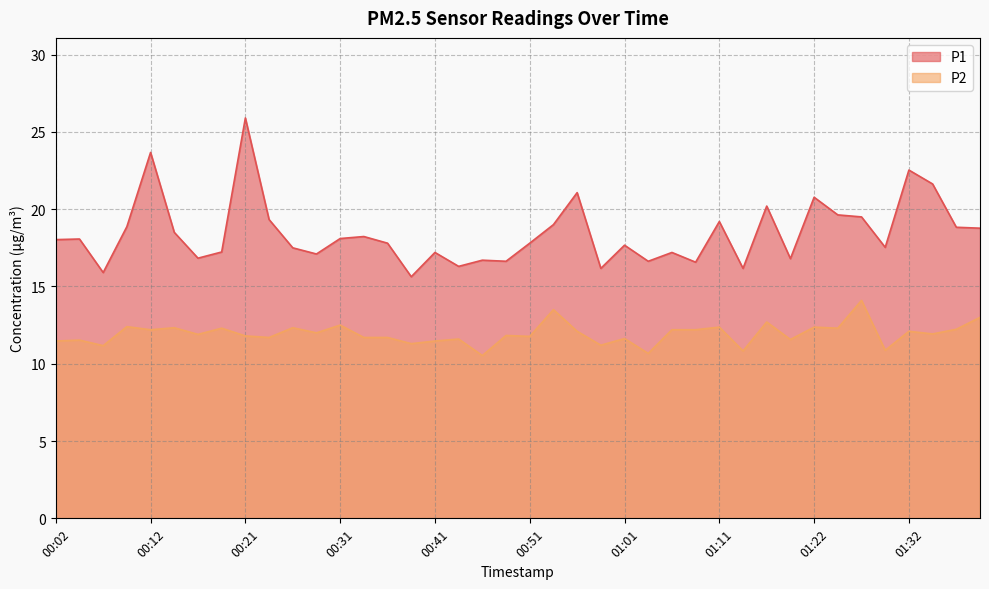

Where does the P1 series first go above 18?

00:02